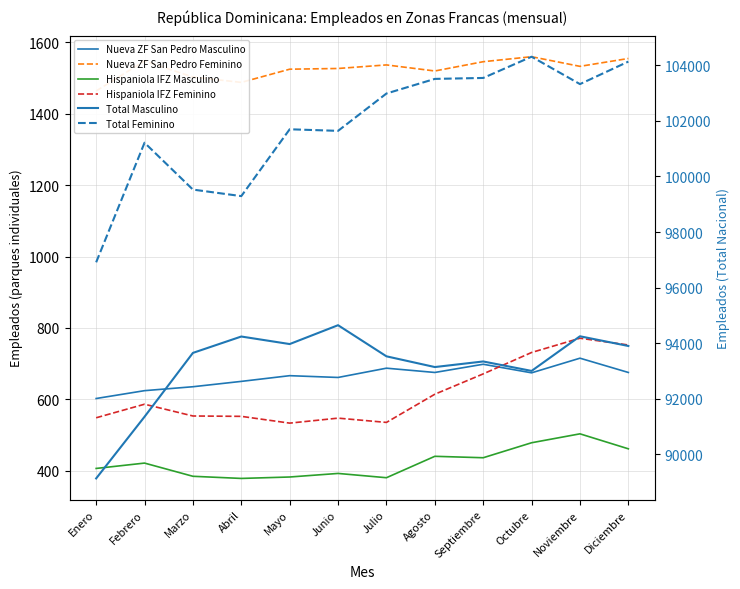

Which series changed the most between Agosto and Noviembre?

Total Masculino